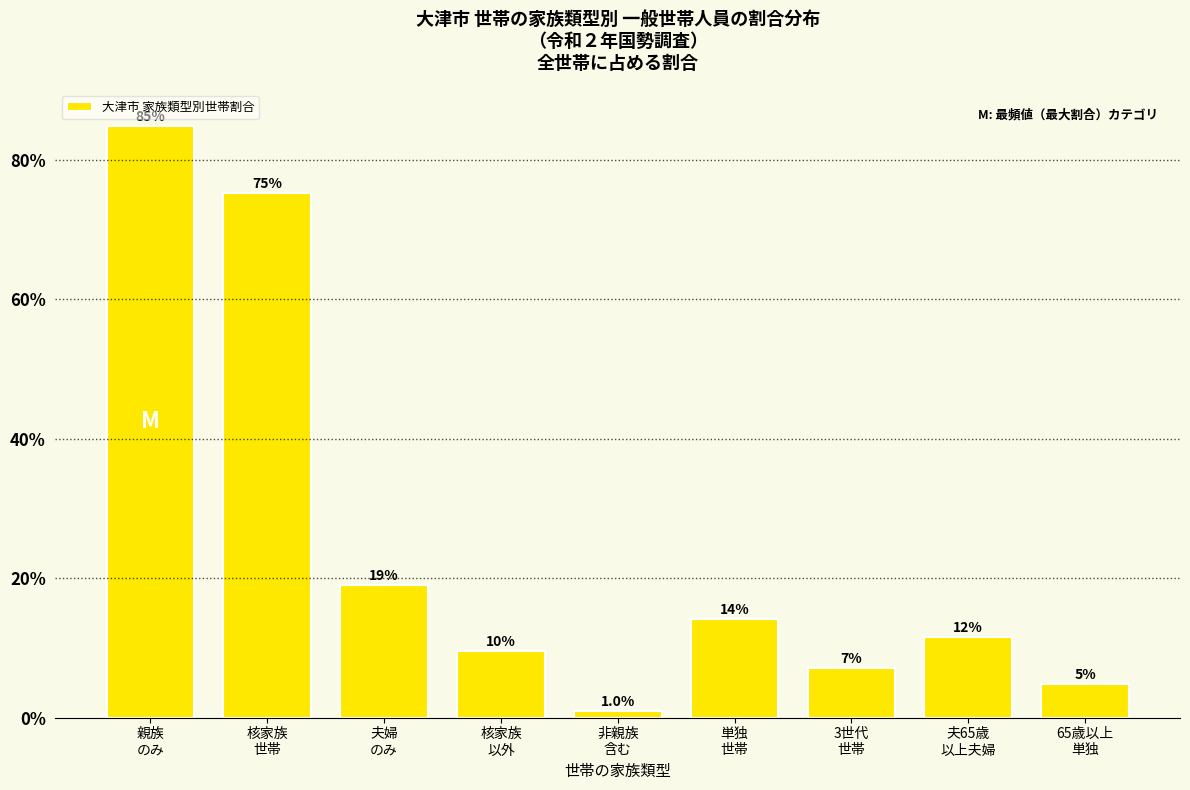

Does the chart contain any negative values?

No